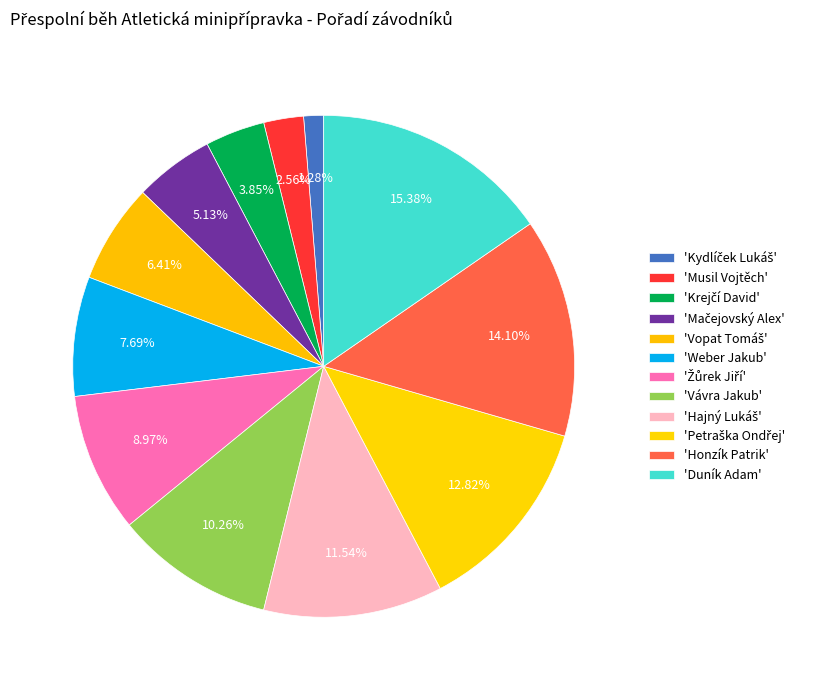

How many segments does this pie chart have?

12